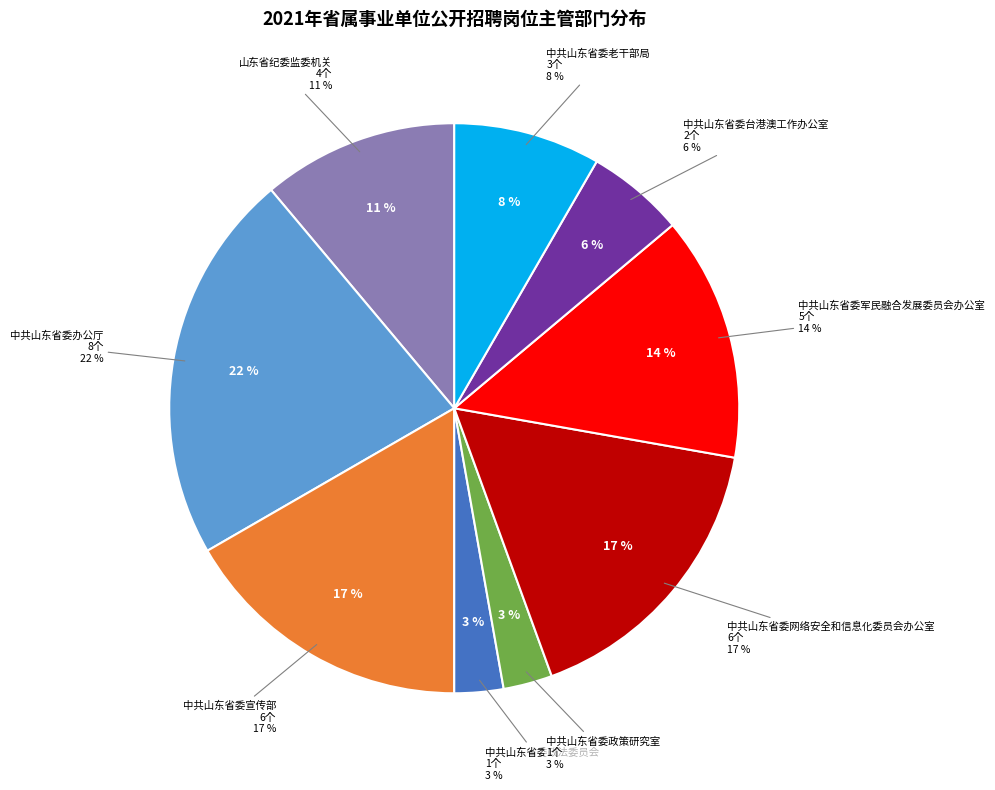

Does 中共山东省委老干部局 account for over 50% of the chart?

No